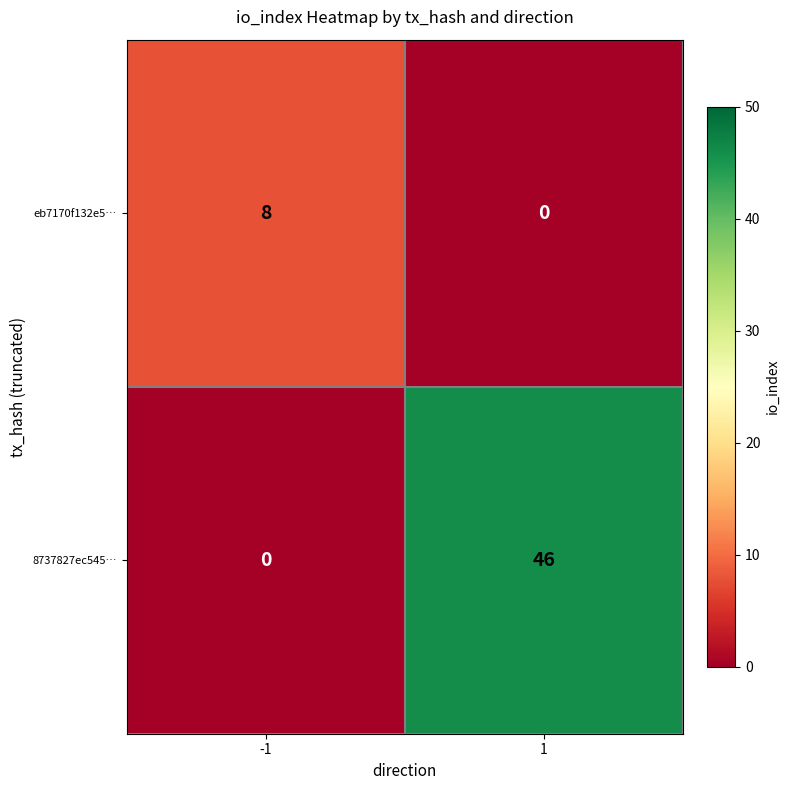

At how many categories does at least one series exceed 33?

1